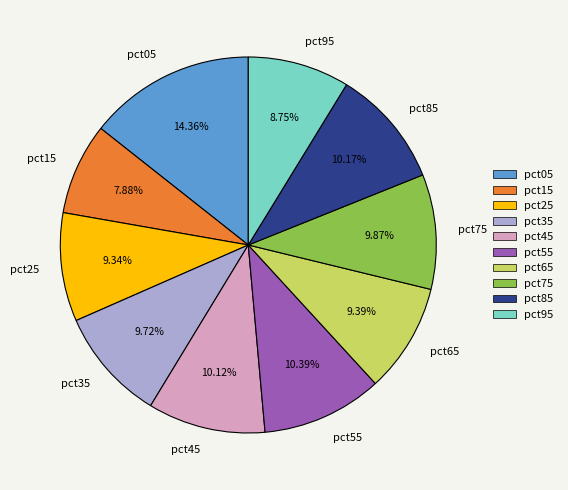

How many segments does this pie chart have?

10